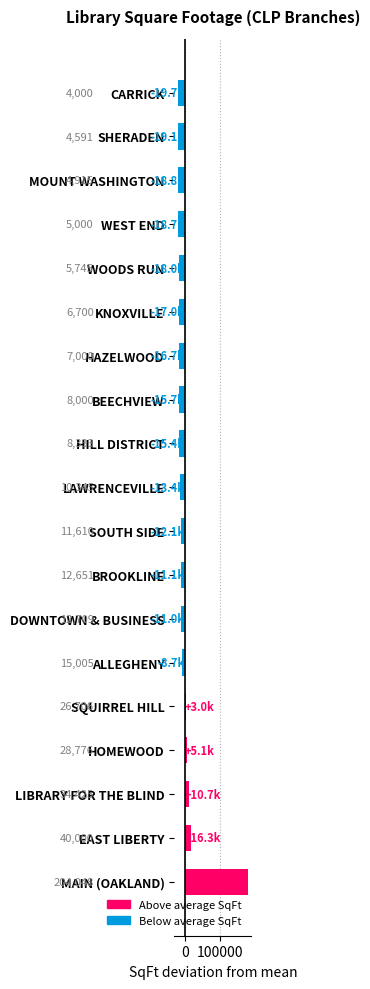

True or false: the data shows 2632 at CARRICK.

False